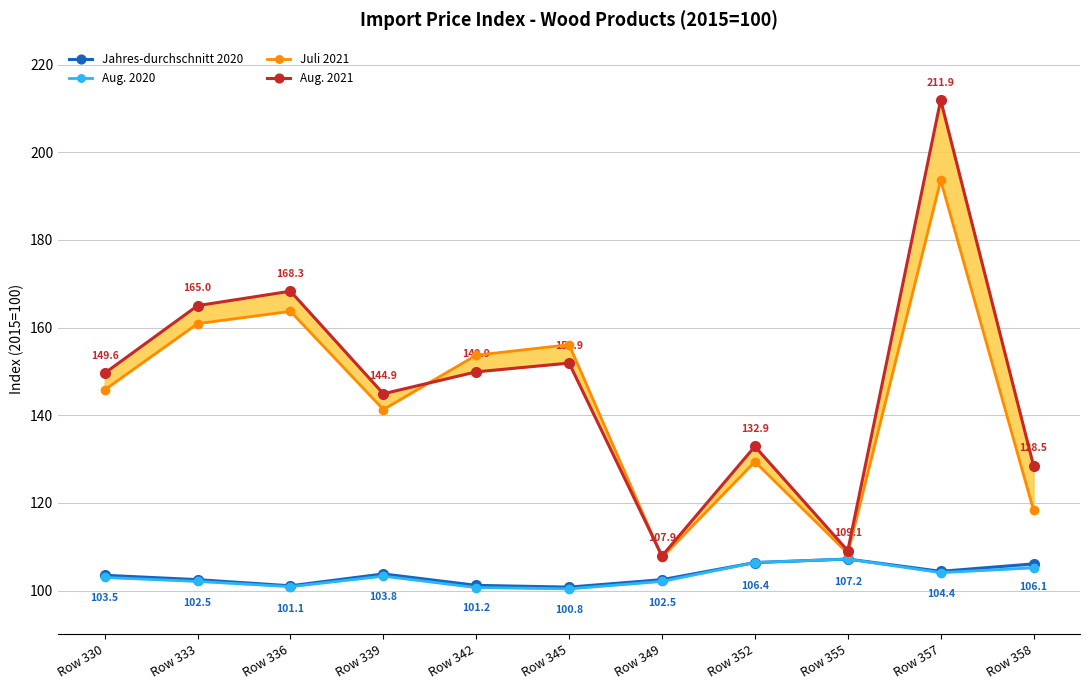

Reading left to right, list all the values displayed in this chart.

Jahres-durchschnitt 2020: Row 330=103.5	Row 333=102.5	Row 336=101.1	Row 339=103.8	Row 342=101.2	Row 345=100.8	Row 349=102.5	Row 352=106.4	Row 355=107.2	Row 357=104.4	Row 358=106.1
Aug. 2020: Row 330=103.0	Row 333=102.1	Row 336=100.9	Row 339=103.3	Row 342=100.7	Row 345=100.4	Row 349=102.1	Row 352=106.4	Row 355=107.2	Row 357=104.1	Row 358=105.2
Juli 2021: Row 330=145.8	Row 333=160.9	Row 336=163.7	Row 339=141.3	Row 342=153.7	Row 345=156.1	Row 349=107.6	Row 352=129.4	Row 355=108.5	Row 357=193.6	Row 358=118.3
Aug. 2021: Row 330=149.6	Row 333=165.0	Row 336=168.3	Row 339=144.9	Row 342=149.9	Row 345=151.9	Row 349=107.9	Row 352=132.9	Row 355=109.1	Row 357=211.9	Row 358=128.5